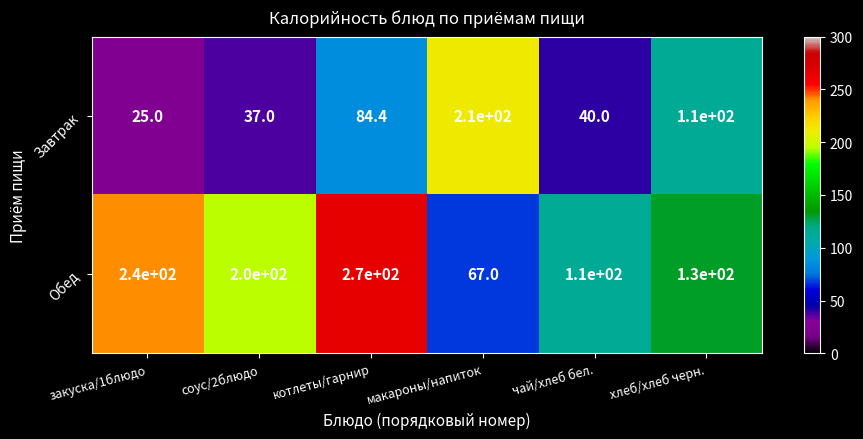

Which series changed the most between котлеты/гарнир and макароны/напиток?

Обед